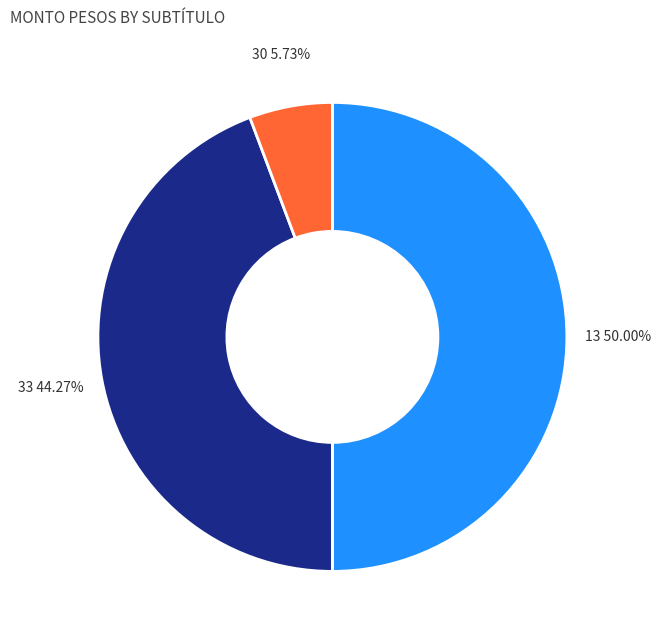

To the nearest percent, what is the average slice percentage?

33%